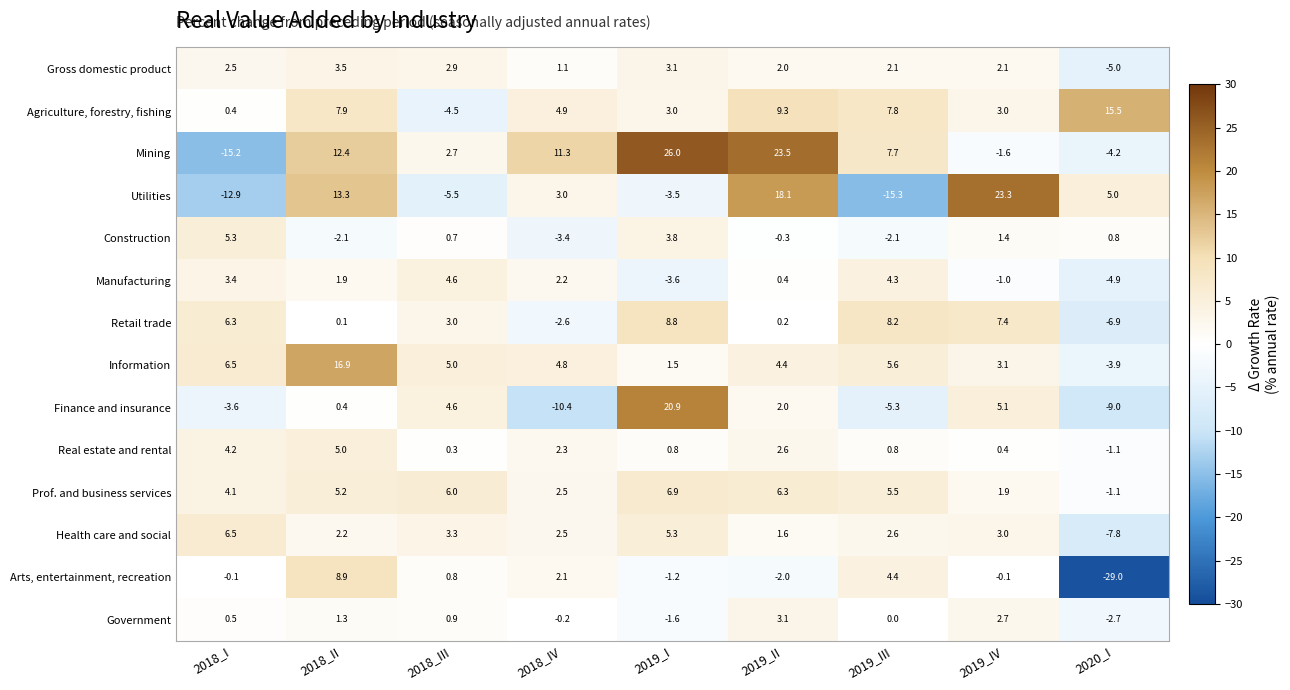

What is the approximate value of Gross domestic product at 2018_III?

2.9